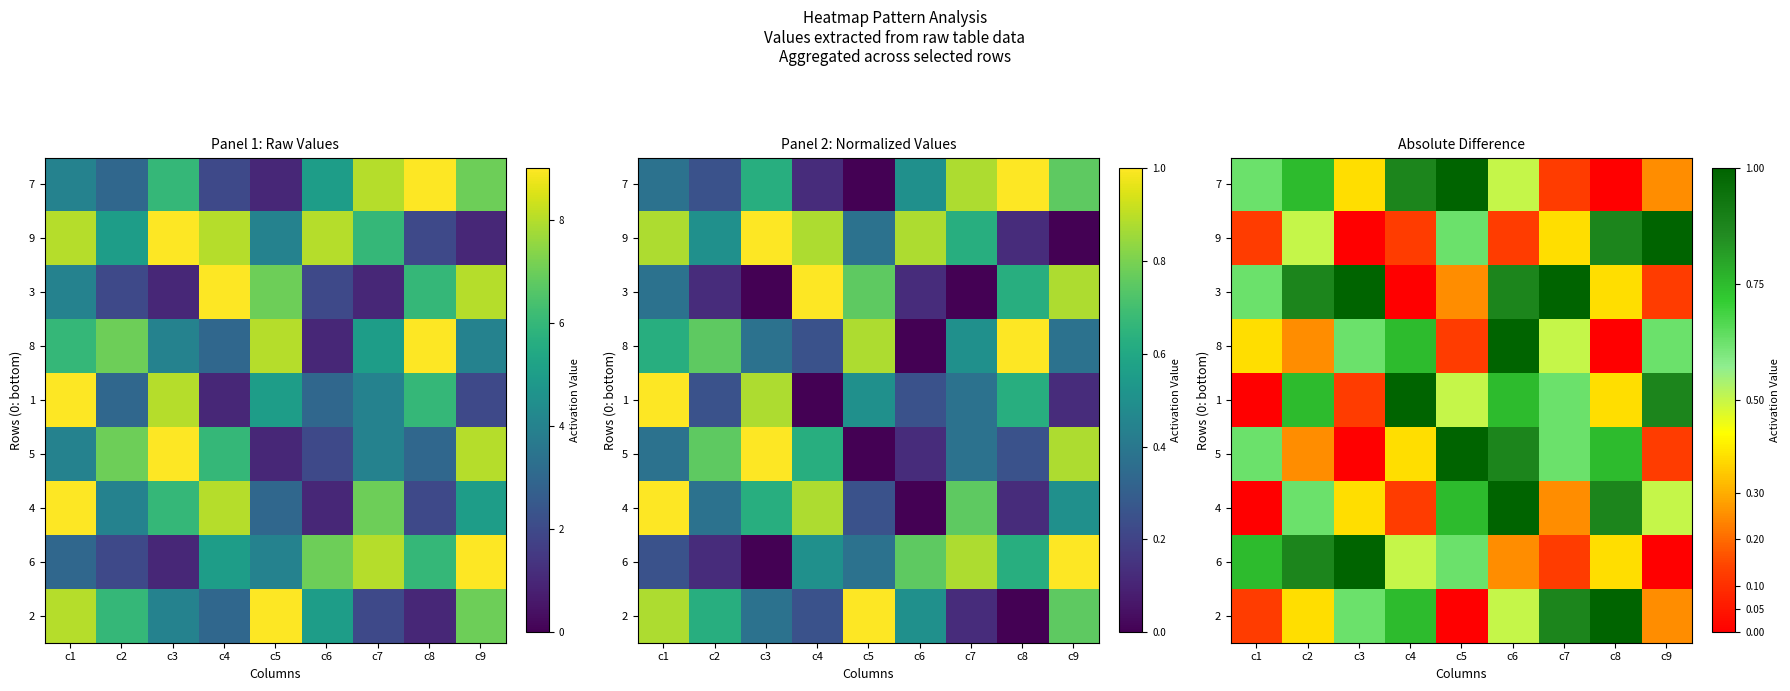

How many positive values does the 5 series have?

8